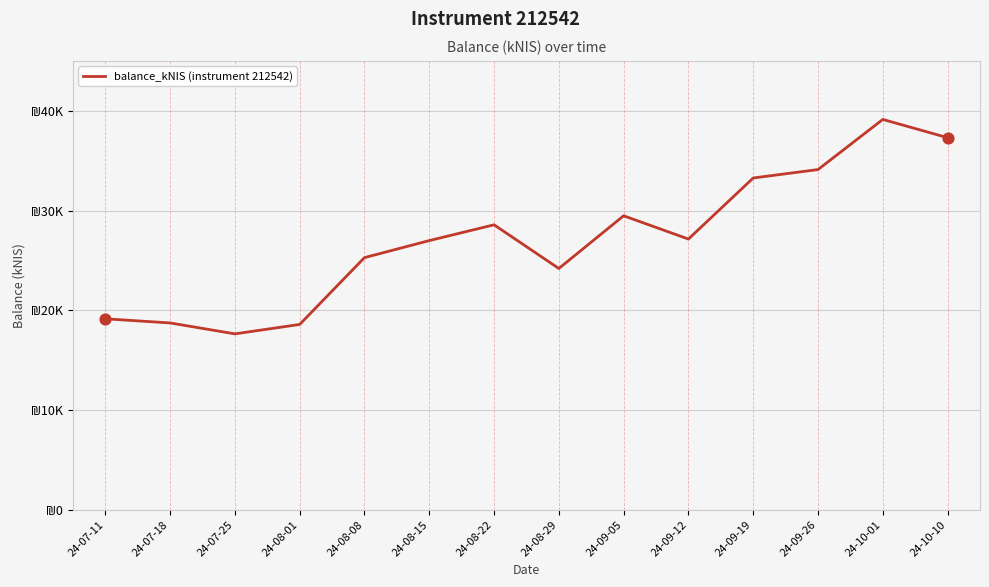

Between 24-08-08 and 24-10-01, which is larger?

24-10-01